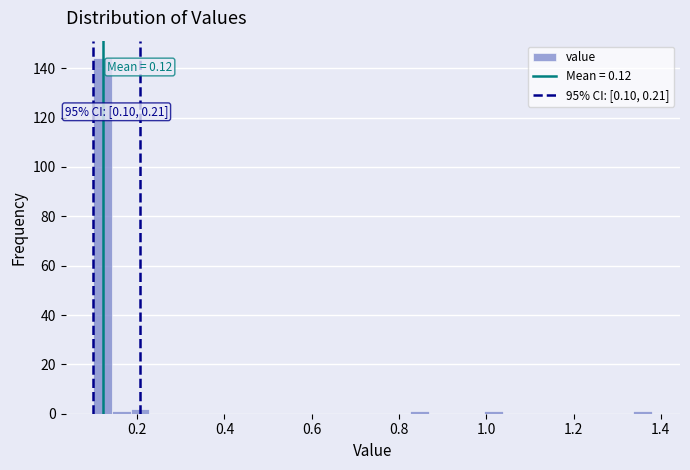

Read against the x-axis, roughly where is the centre of the tallest bar?

0.12